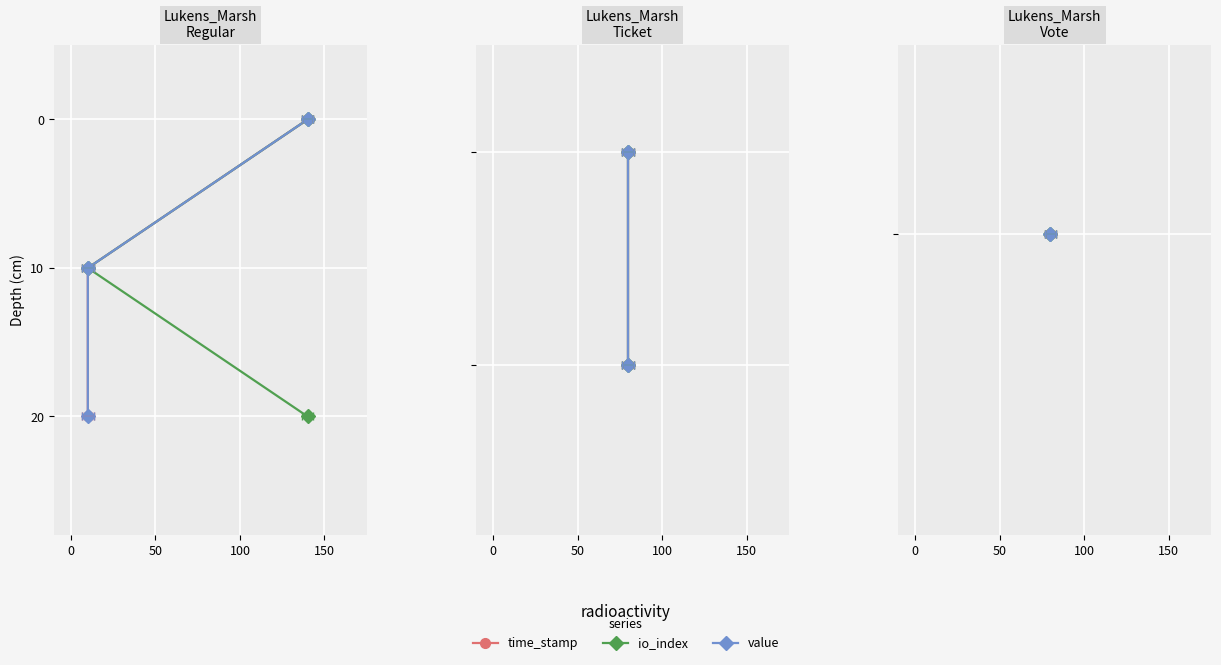

How many lines are shown in the chart?

3